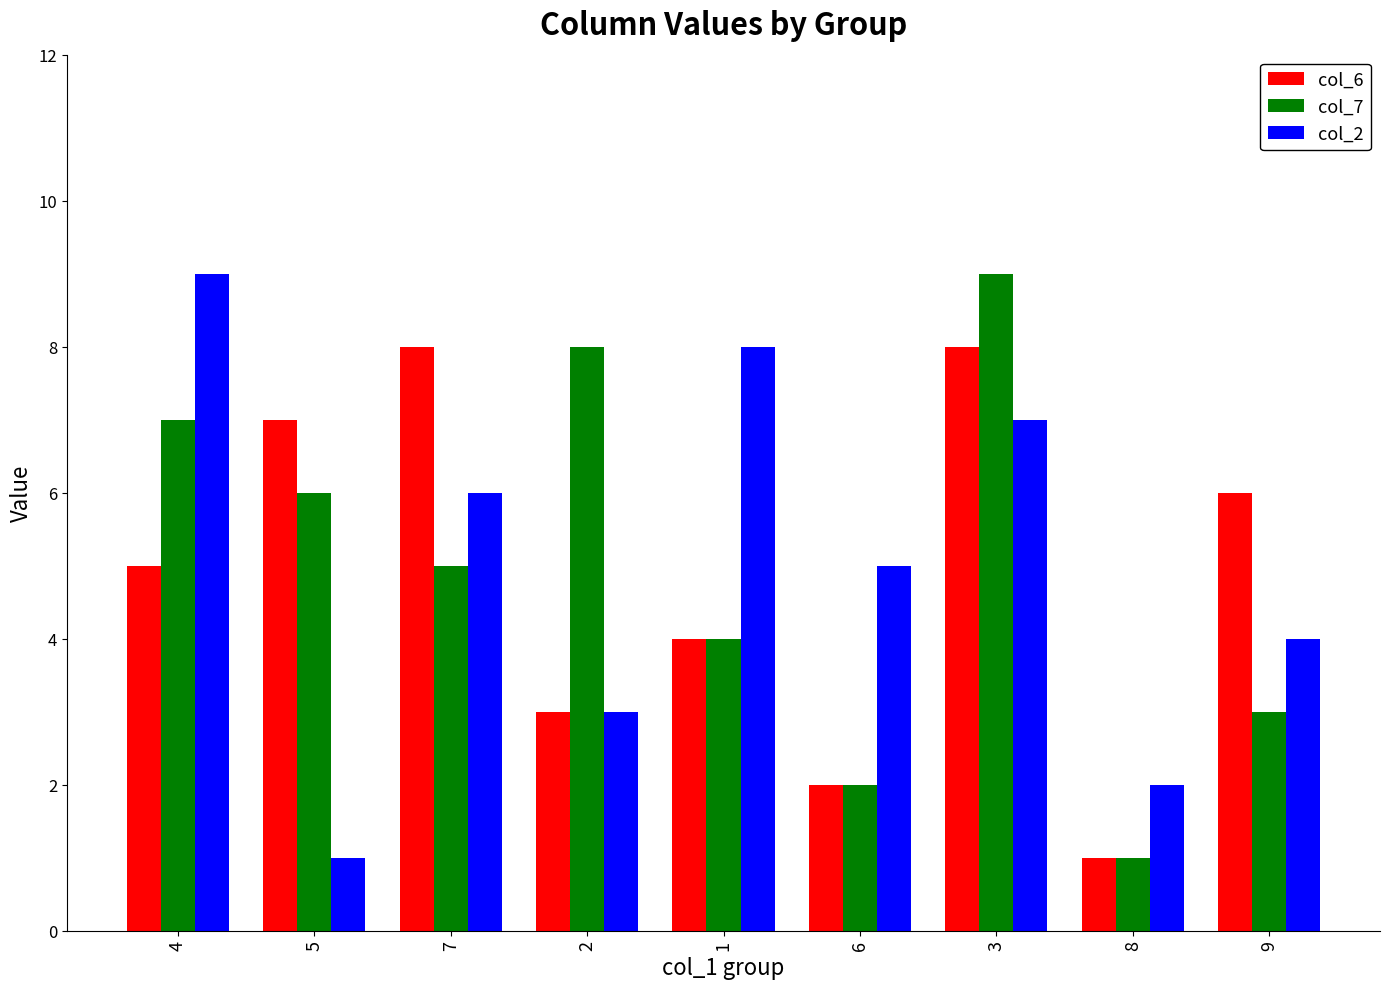

How many data points in col_6 are less than 5?

4